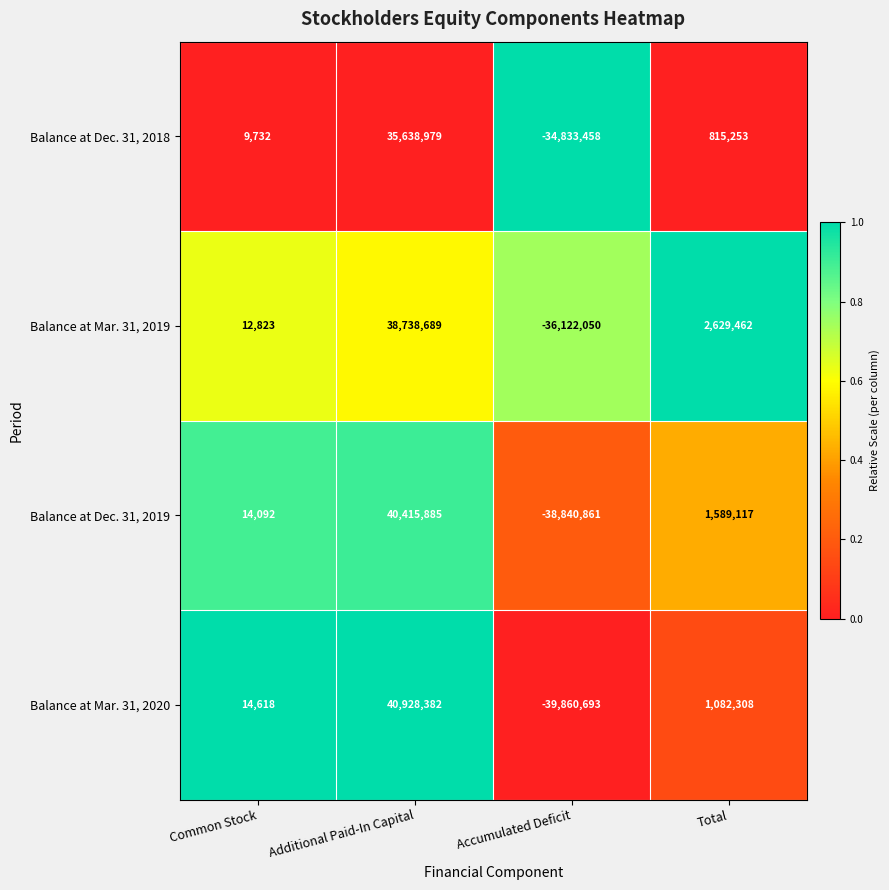

At which label does Balance at Mar. 31, 2020 first exceed 1082308?

Additional Paid-In Capital